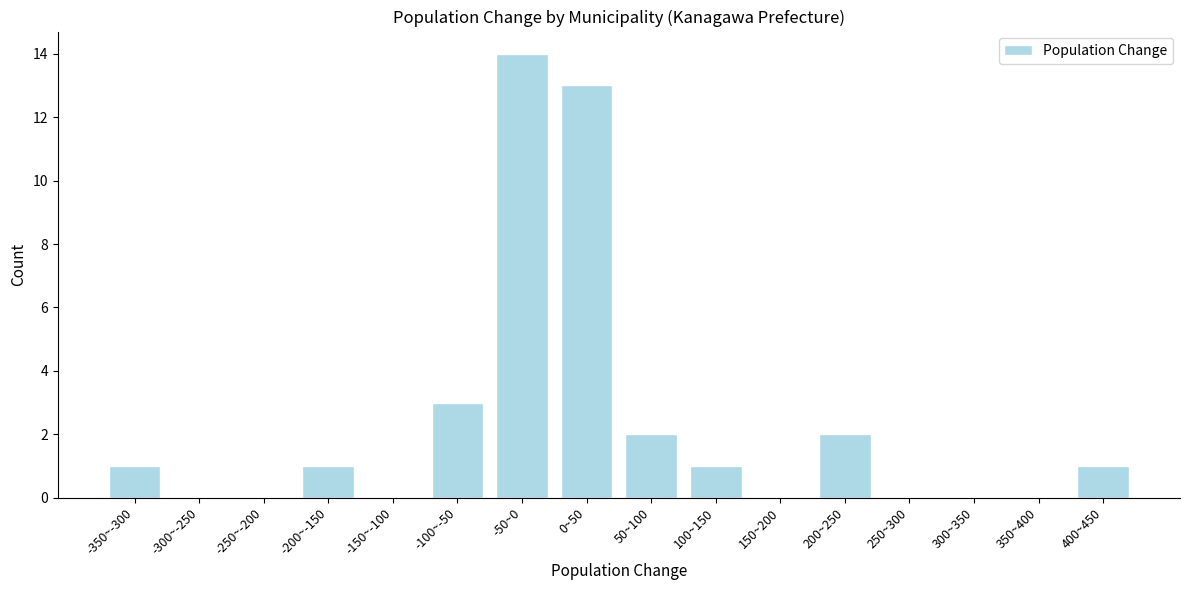

Reading left to right, extract all data points from this chart.

-350~-300=1	-300~-250=0	-250~-200=0	-200~-150=1	-150~-100=0	-100~-50=3	-50~0=14	0~50=13	50~100=2	100~150=1	150~200=0	200~250=2	250~300=0	300~350=0	350~400=0	400~450=1